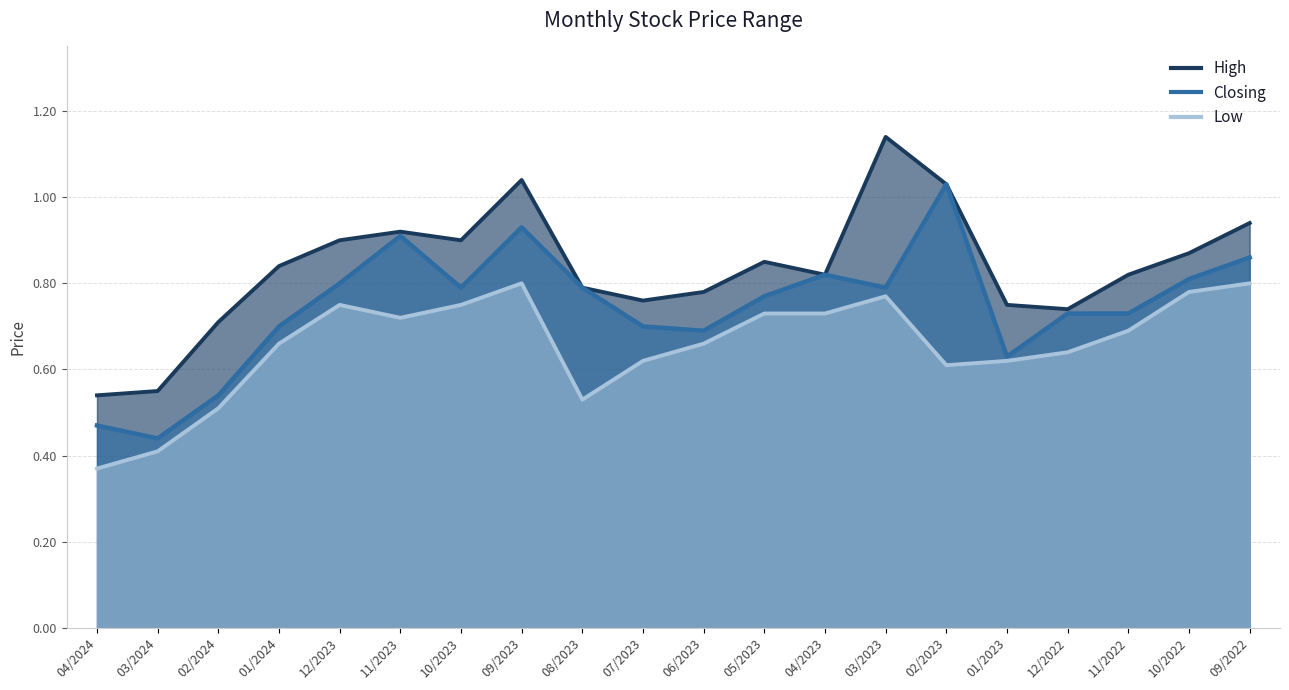

Reading left to right, list all the values displayed in this chart.

High: 04/2024=0.5	03/2024=0.6	02/2024=0.7	01/2024=0.8	12/2023=0.9	11/2023=0.9	10/2023=0.9	09/2023=1.0	08/2023=0.8	07/2023=0.8	06/2023=0.8	05/2023=0.8	04/2023=0.8	03/2023=1.1	02/2023=1.0	01/2023=0.8	12/2022=0.7	11/2022=0.8	10/2022=0.9	09/2022=0.9
Closing: 04/2024=0.5	03/2024=0.4	02/2024=0.5	01/2024=0.7	12/2023=0.8	11/2023=0.9	10/2023=0.8	09/2023=0.9	08/2023=0.8	07/2023=0.7	06/2023=0.7	05/2023=0.8	04/2023=0.8	03/2023=0.8	02/2023=1.0	01/2023=0.6	12/2022=0.7	11/2022=0.7	10/2022=0.8	09/2022=0.9
Low: 04/2024=0.4	03/2024=0.4	02/2024=0.5	01/2024=0.7	12/2023=0.8	11/2023=0.7	10/2023=0.8	09/2023=0.8	08/2023=0.5	07/2023=0.6	06/2023=0.7	05/2023=0.7	04/2023=0.7	03/2023=0.8	02/2023=0.6	01/2023=0.6	12/2022=0.6	11/2022=0.7	10/2022=0.8	09/2022=0.8